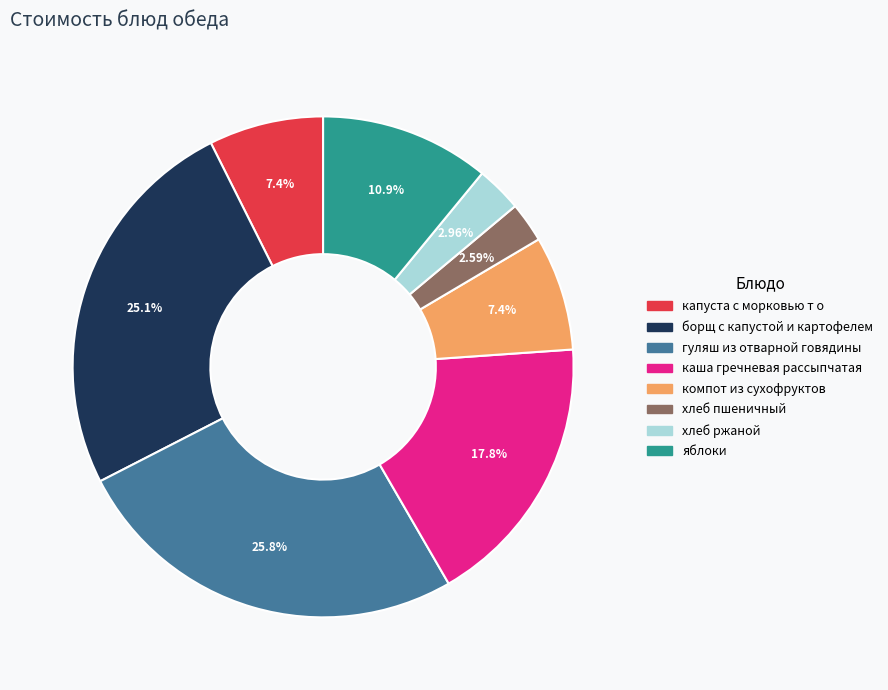

To the nearest percent, what is the combined percentage of хлеб пшеничный and хлеб ржаной?

6%